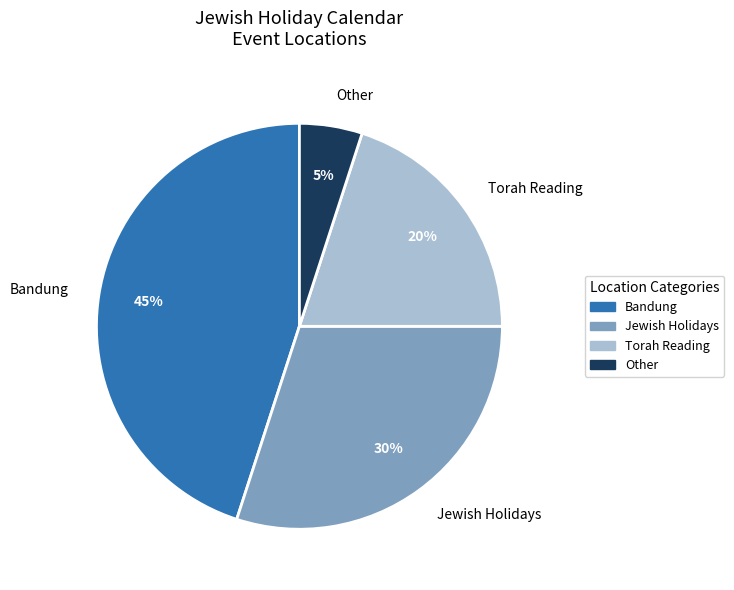

Is the sum of Bandung and Jewish Holidays greater than half?

Yes